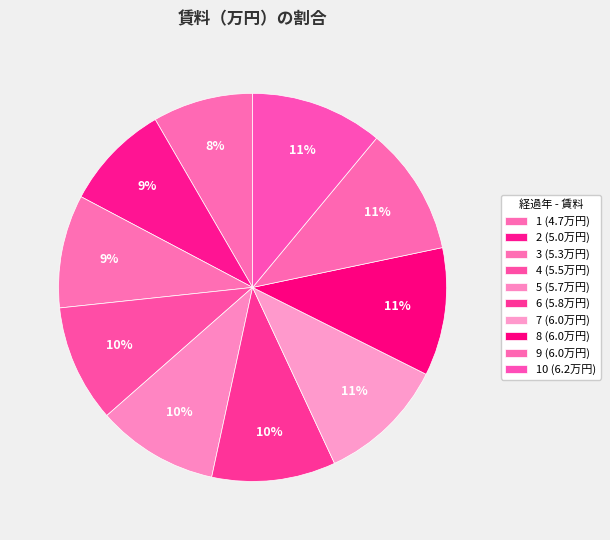

How many segments does this pie chart have?

10